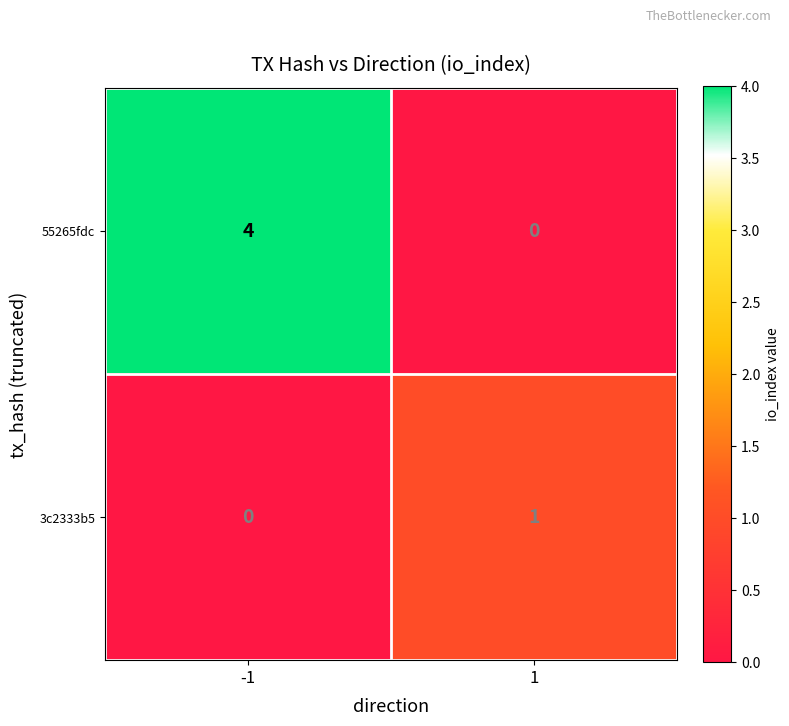

Reading left to right, what are all the values shown in this chart?

55265fdc: -1=4	1=0
3c2333b5: -1=0	1=1